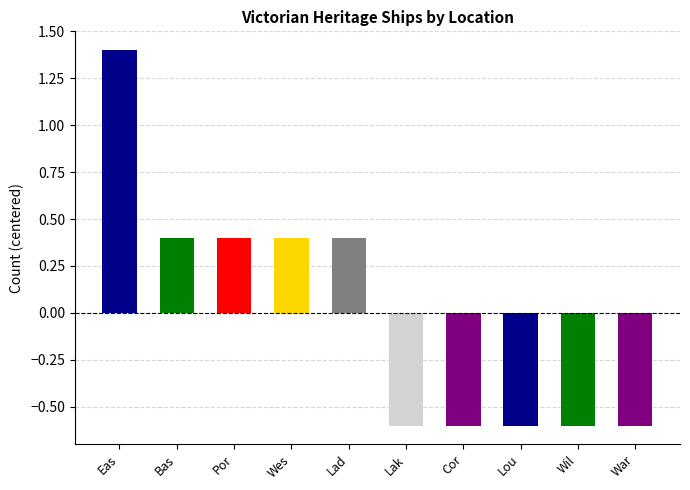

Reading right to left, what are all the values shown in this chart?

Waratah Bay=1	Williams River=1	Louttit Bay=1	Corner Inlet=1	Lakes Entrance=1	Lady Bay=2	West Coast=2	Port Phillip=2	Bass Strait=2	East Coast=3